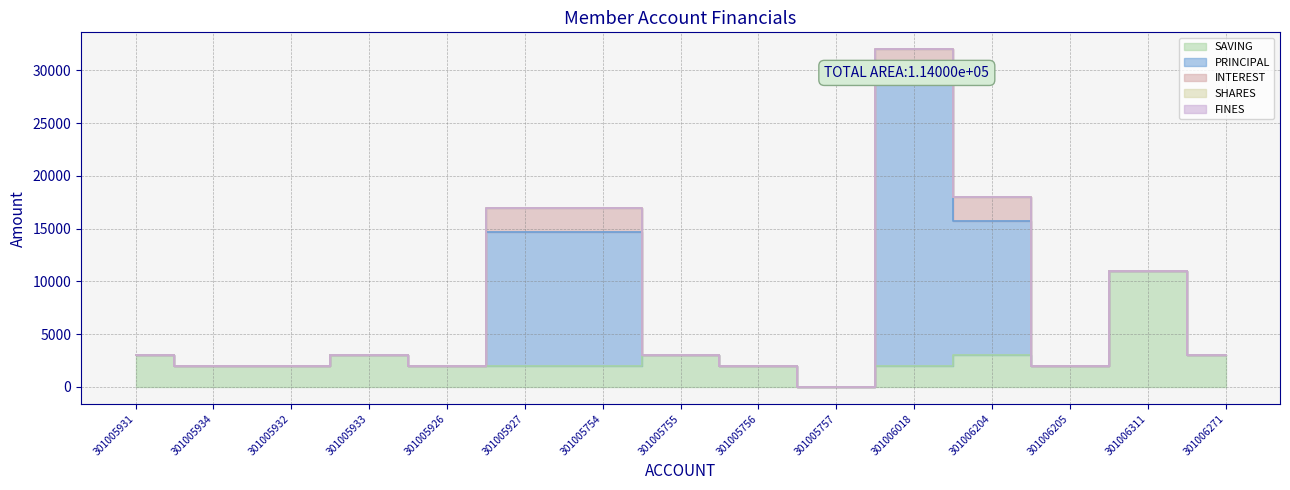

What is the difference between the maximum and minimum values in the PRINCIPAL series?

27700